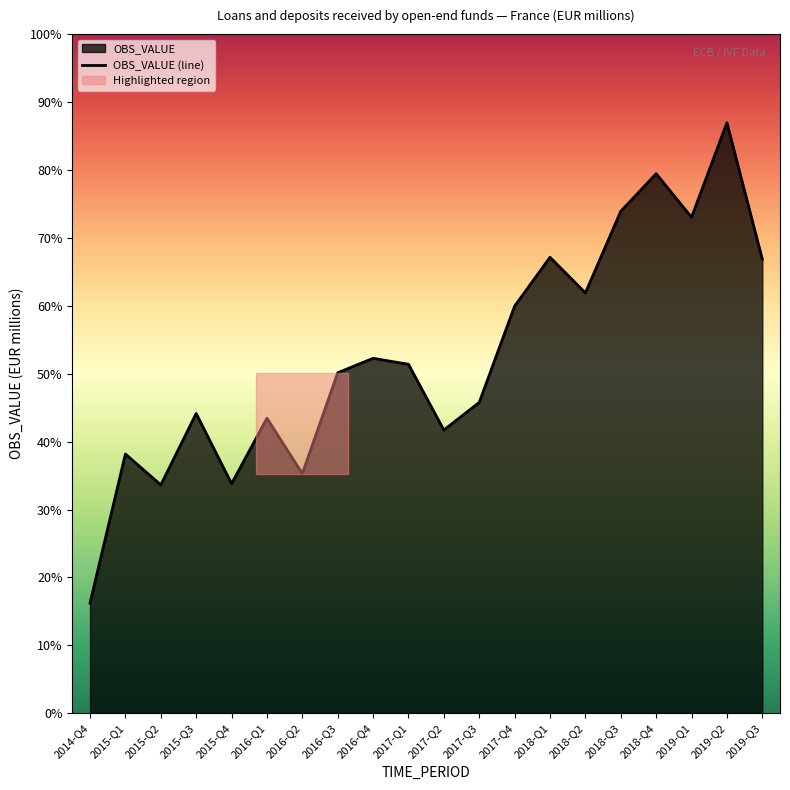

What is the change in value from 2015-Q4 to 2016-Q3?

+629